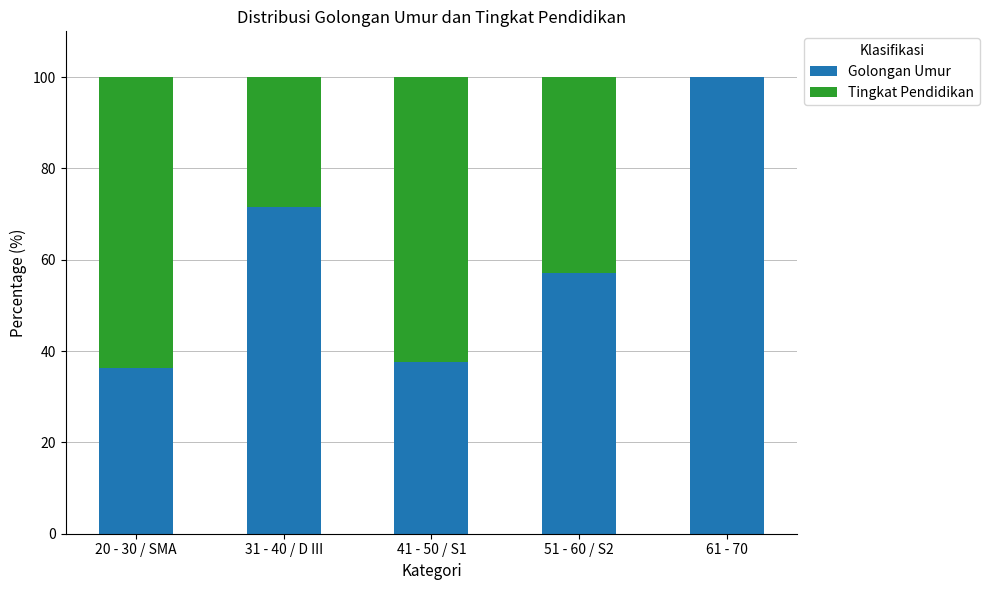

What is the difference between the Golongan Umur values at 20 - 30 / SMA and 41 - 50 / S1?

1.1